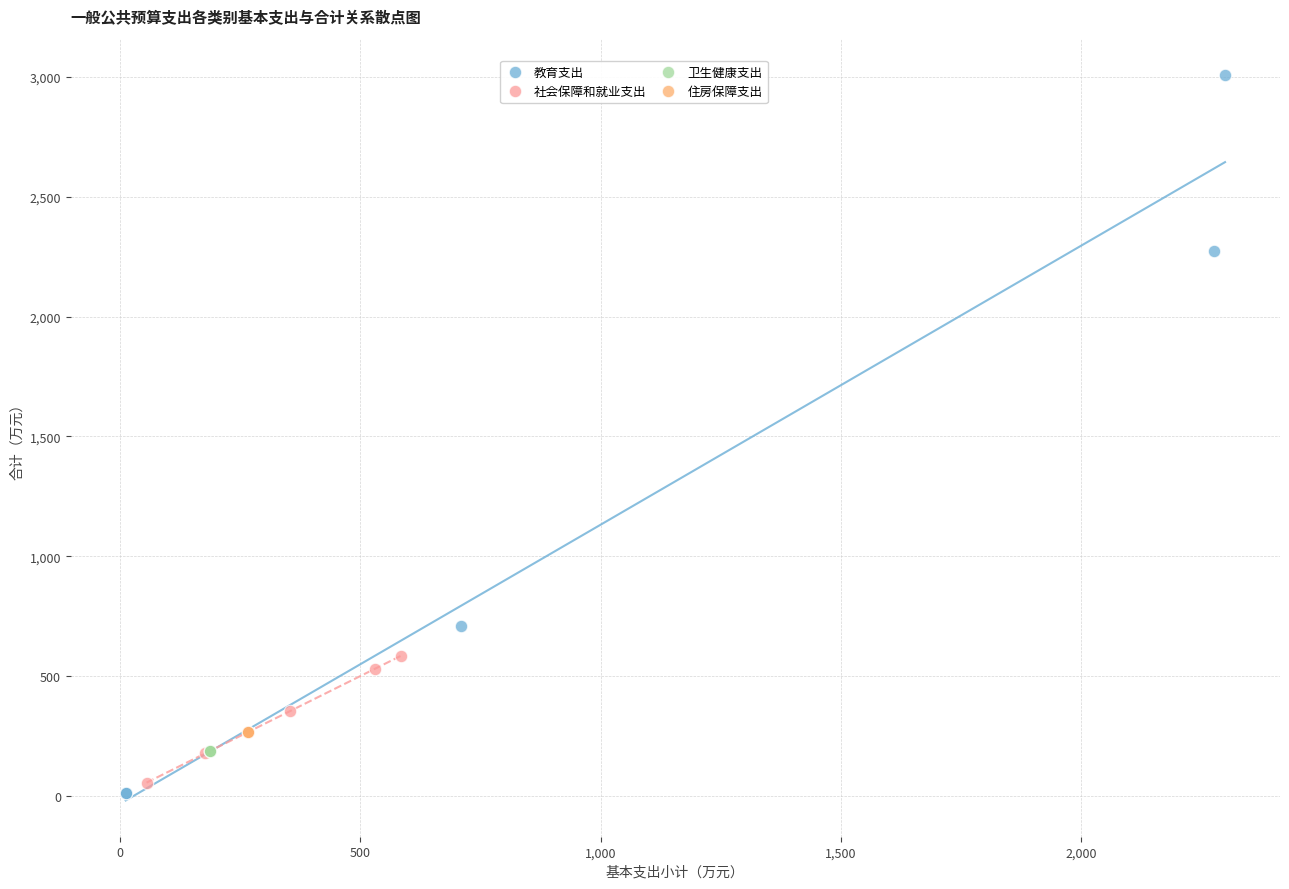

Which series contains the highest Y value?

教育支出